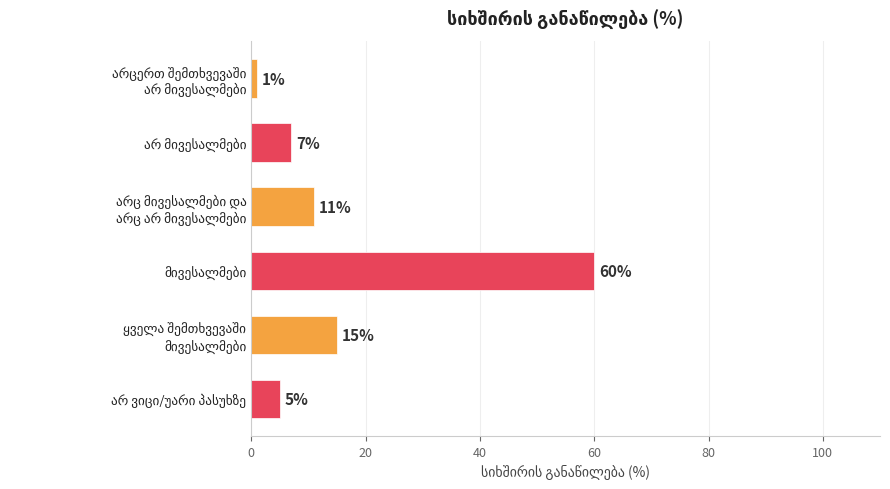

What is the sum of all values?

99